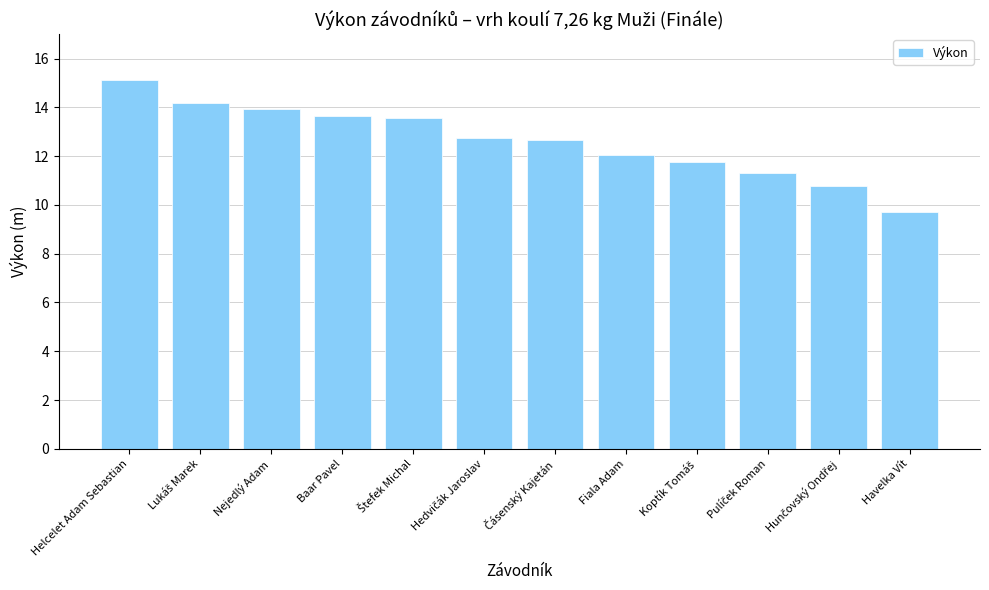

What is the difference between the second highest and second lowest values?

3.4